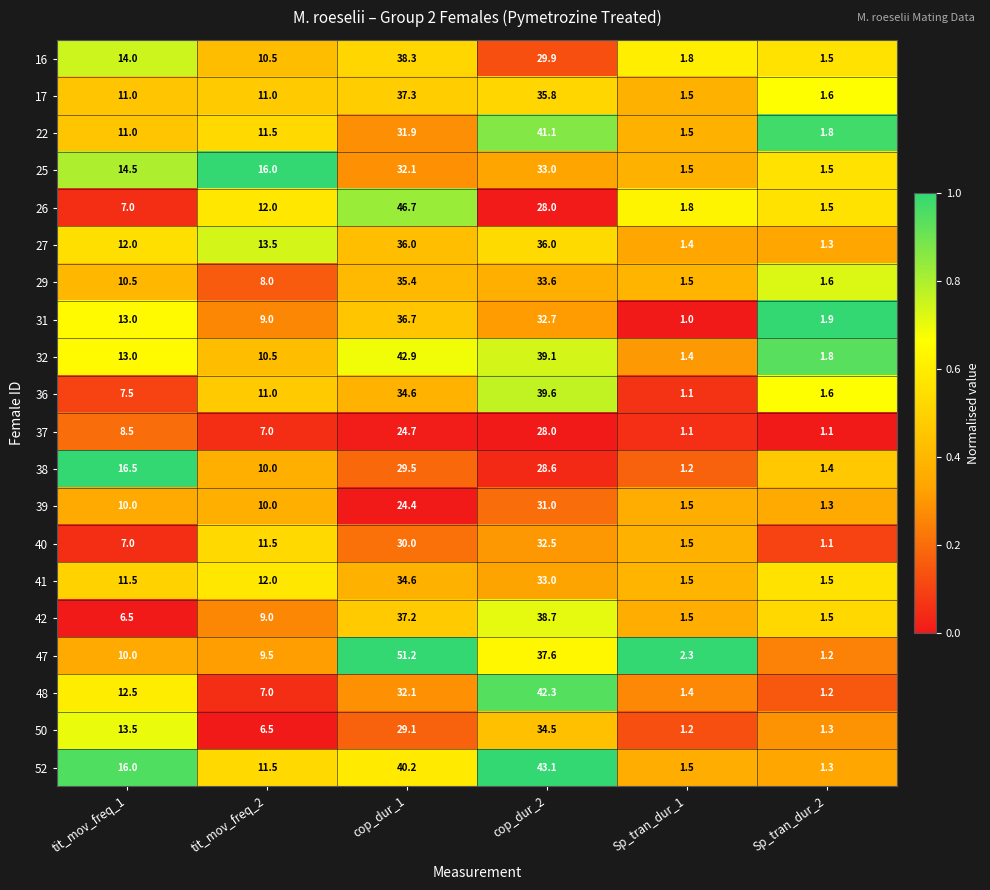

Is the value of 25 at cop_dur_1 greater than the value of 40 at Sp_tran_dur_1?

Yes